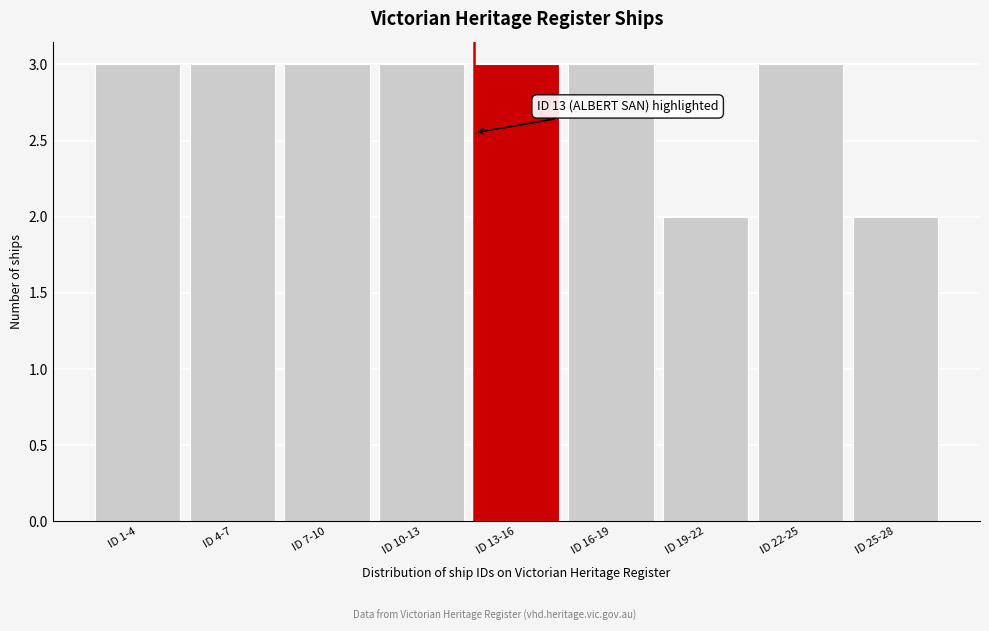

Reading left to right, what are all the values shown in this chart?

ID 1-4=3	ID 4-7=3	ID 7-10=3	ID 10-13=3	ID 13-16=3	ID 16-19=3	ID 19-22=2	ID 22-25=3	ID 25-28=2